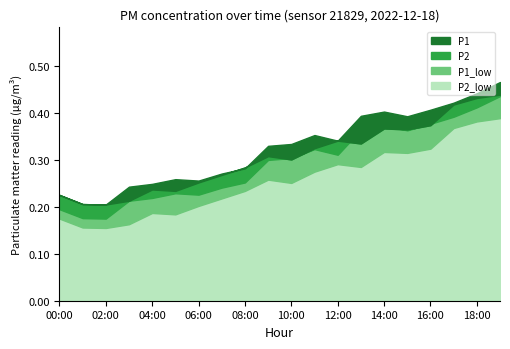

Between 06:00 and 13:00, which series saw the biggest shift?

P1